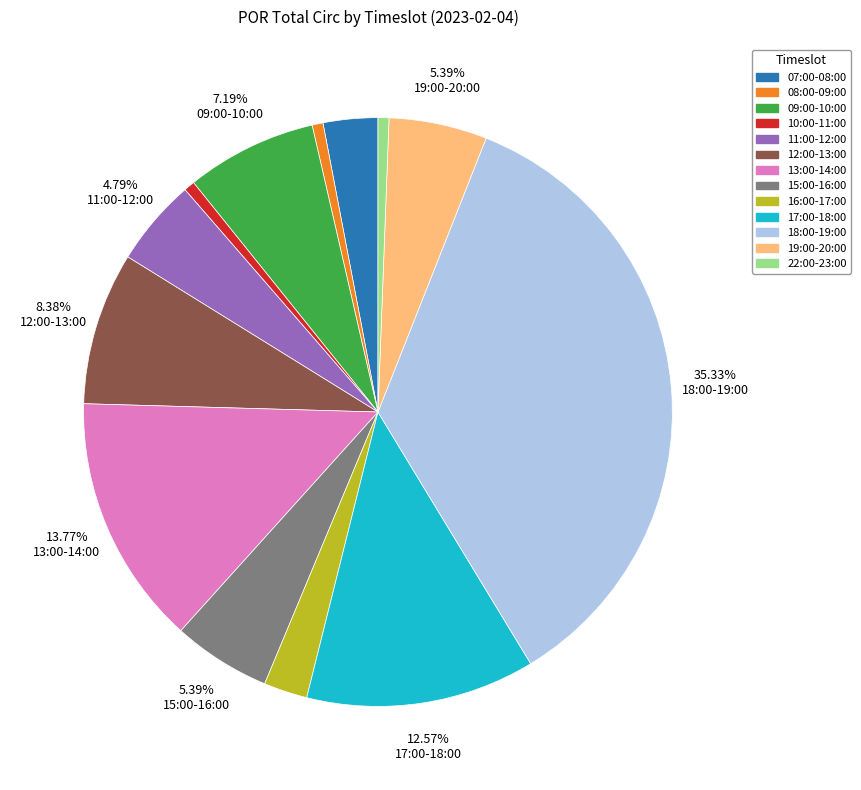

Approximately how many times larger is the value at 15:00-16:00 compared to 12:00-13:00?

0.6